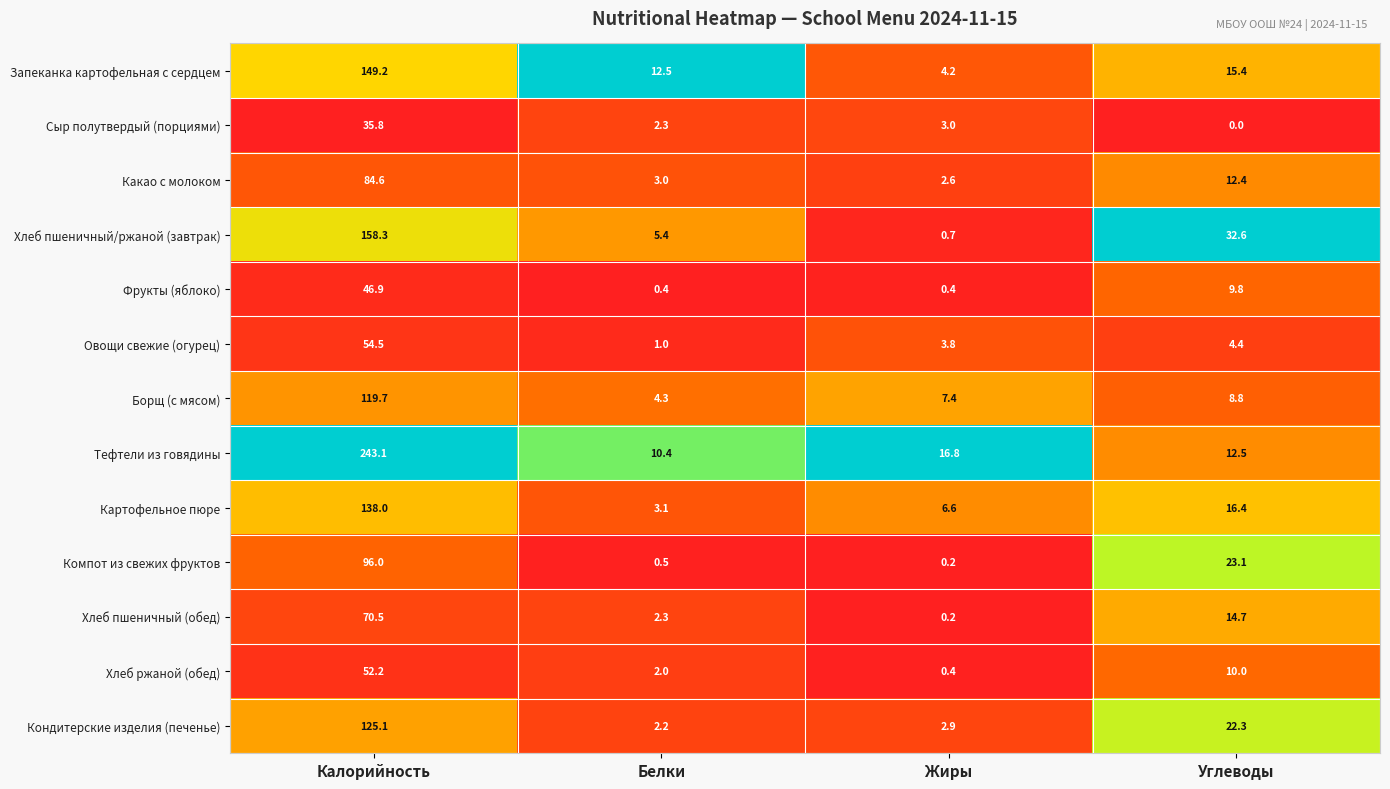

Is it true that Тефтели из говядины equals 243.1 at Калорийность?

True